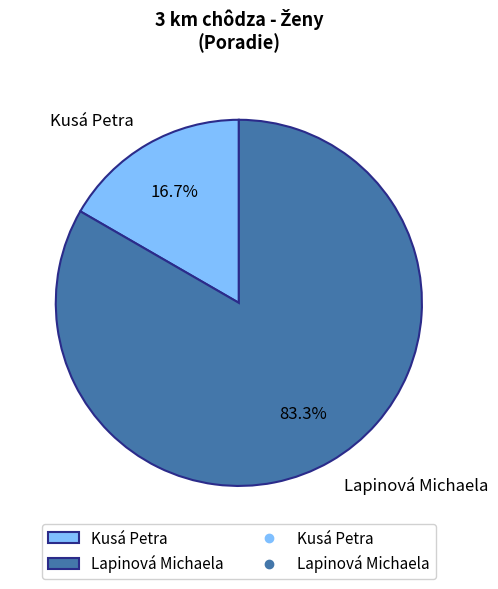

What portion of the pie excludes Lapinová Michaela?

16.7%